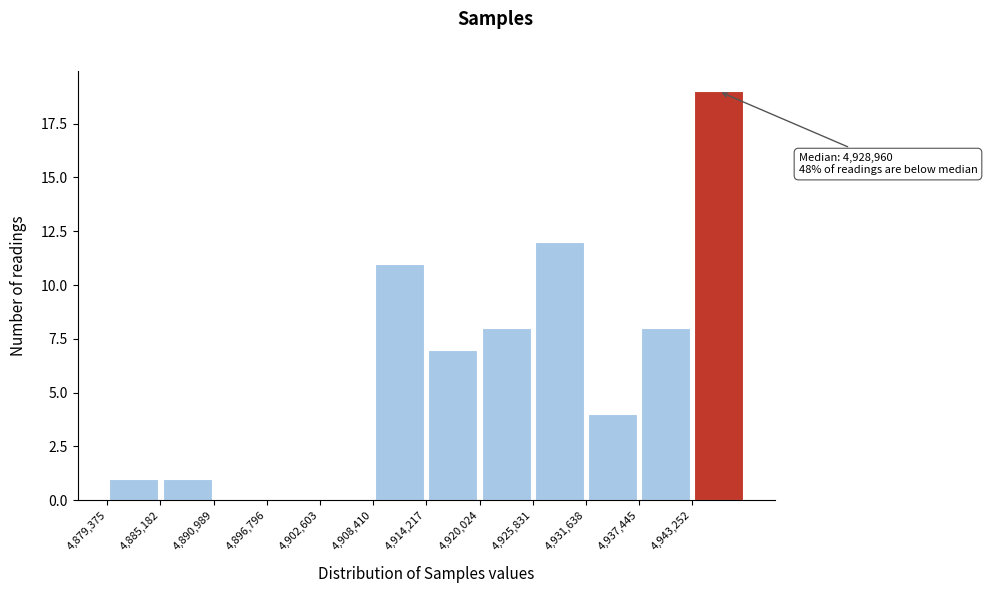

Over which range of the x-axis is the bar tallest?

4943000 to 4949000